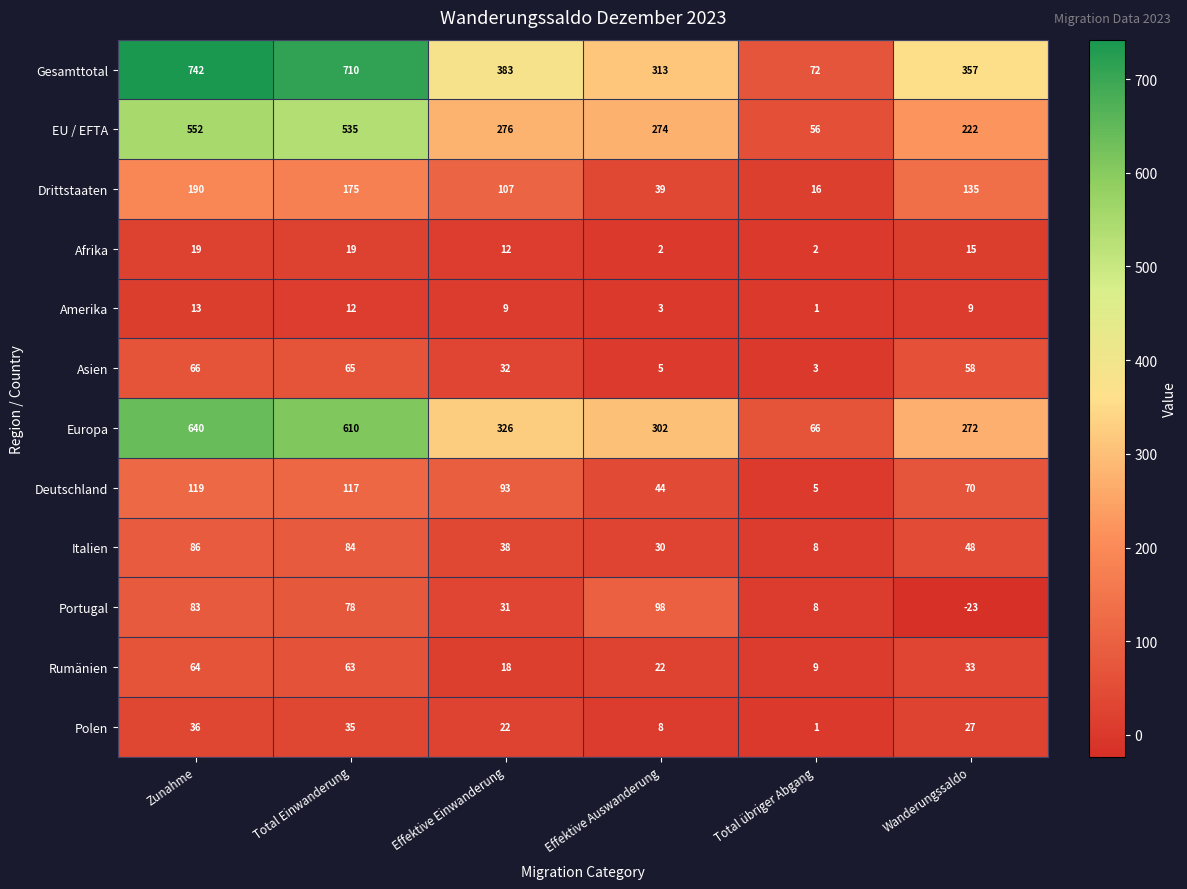

What value does the Polen series have at Zunahme?

36